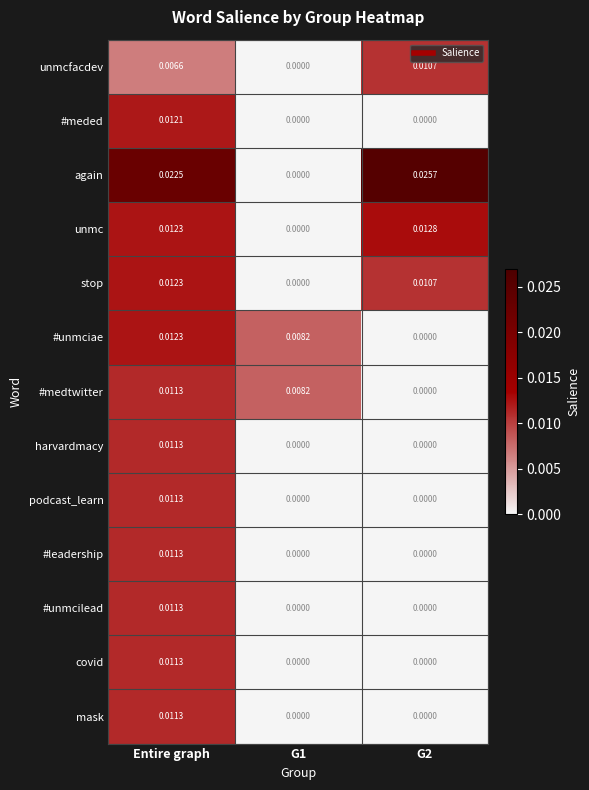

How many categories are shown in the chart?

3